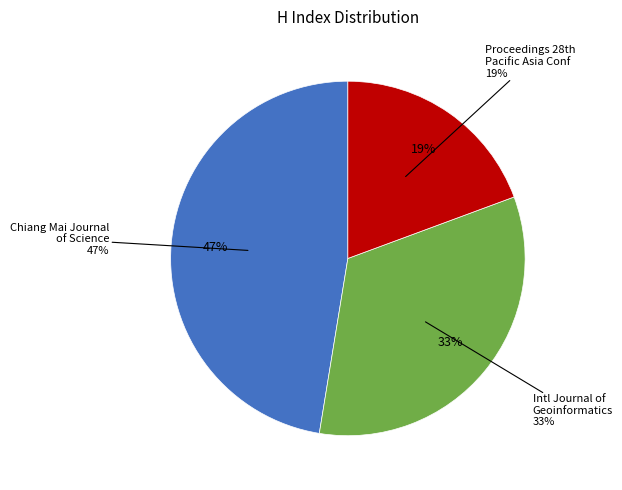

Does any single category account for the majority?

No